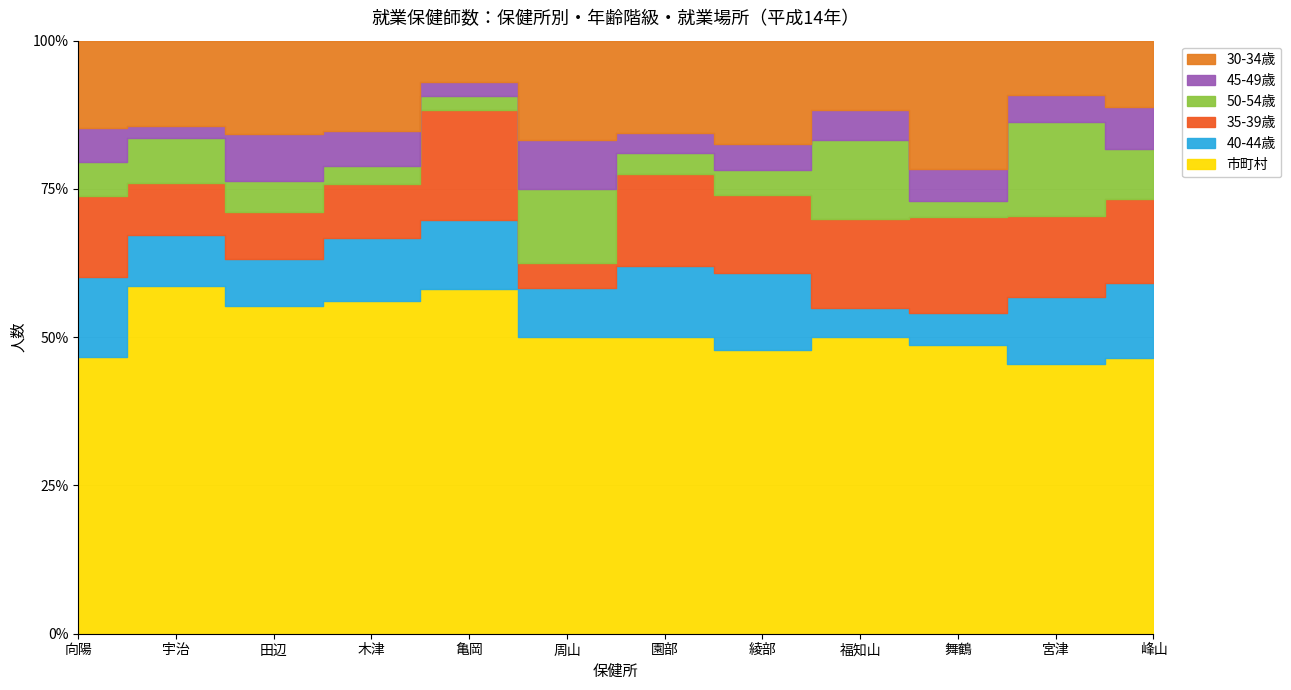

Between 綾部 and 舞鶴, which is larger?

舞鶴